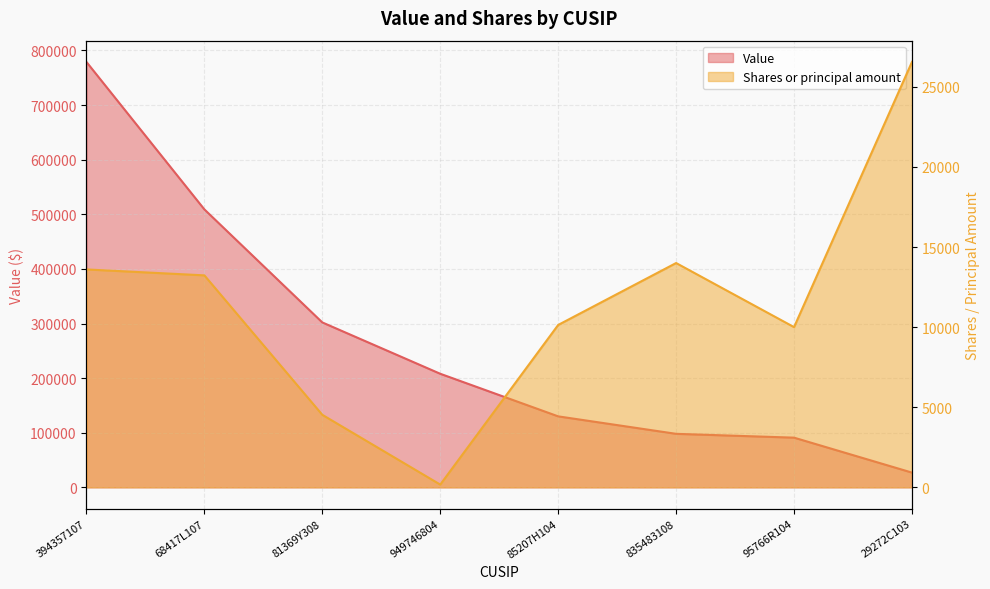

What is the difference between the maximum and second lowest values in the Shares or principal amount series?

22023